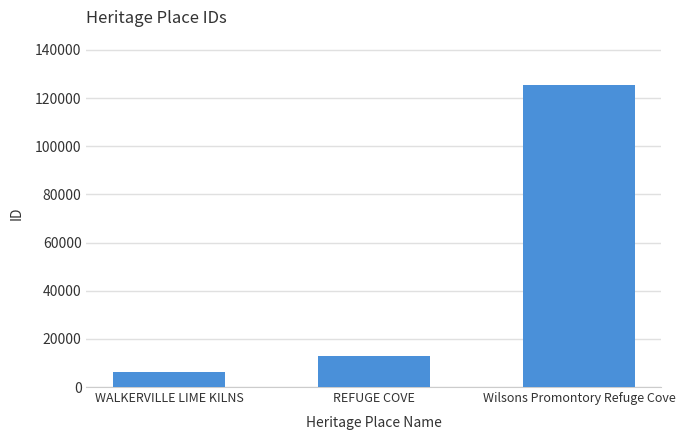

What is the label of the 2nd bar from the left?

REFUGE COVE